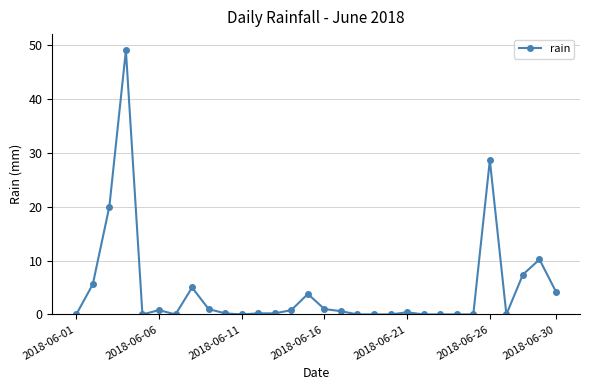

How many data points does each series have?

30